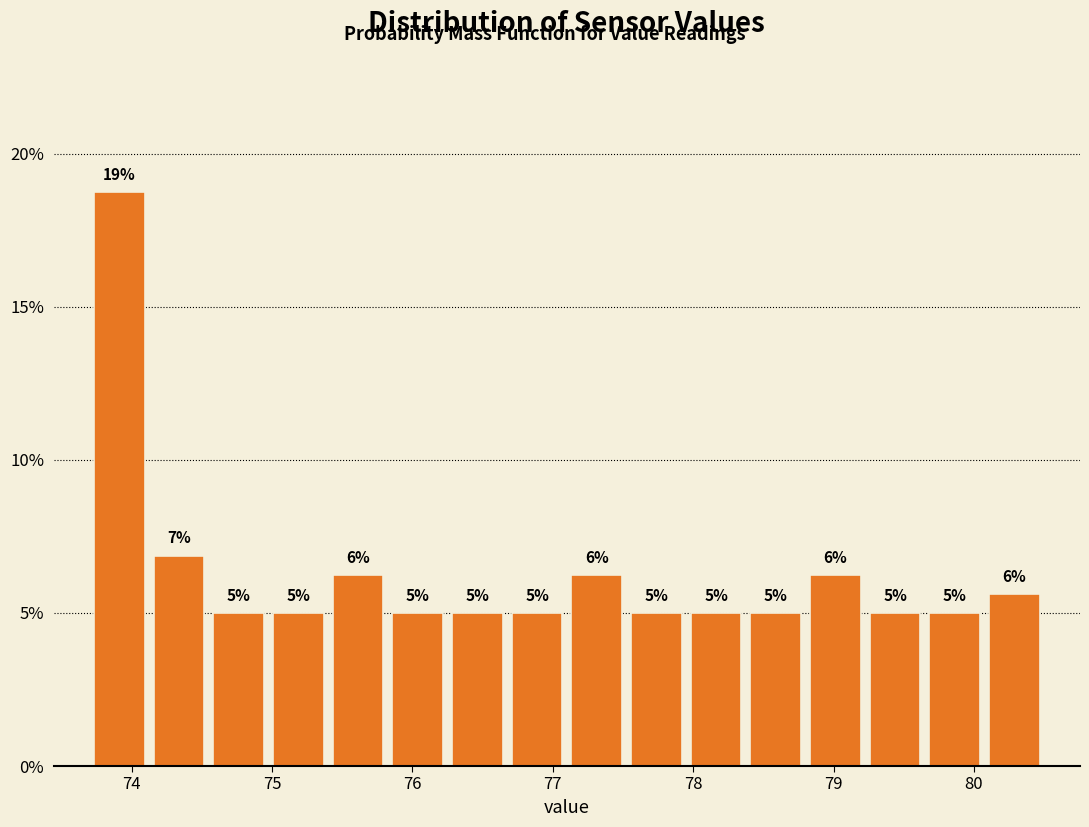

Which range on the x-axis has the tallest bar?

73.7 to 74.1